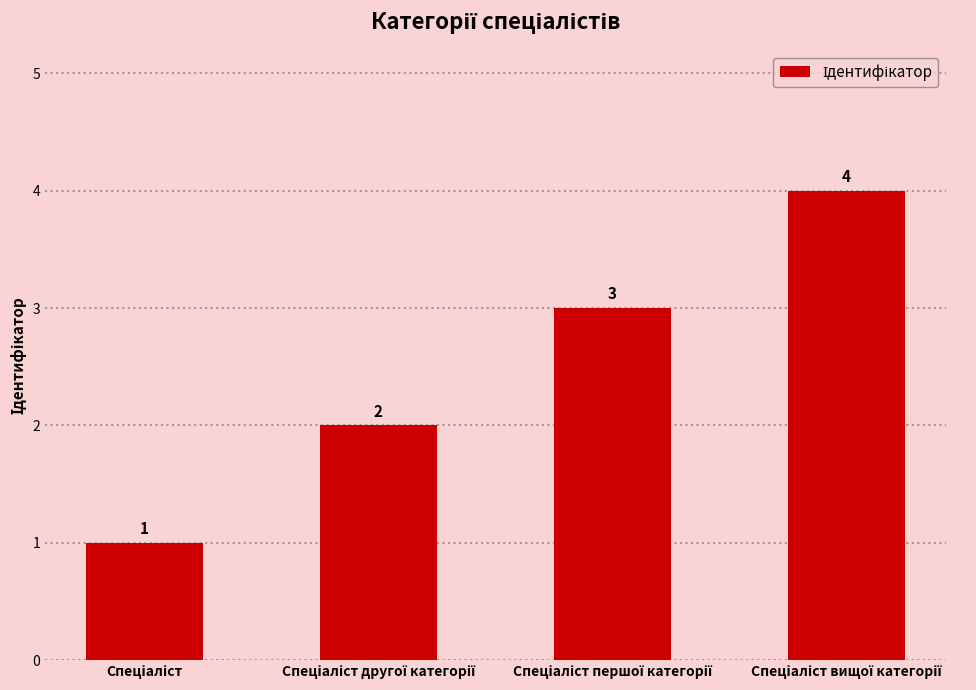

What is the maximum value shown in the chart?

4